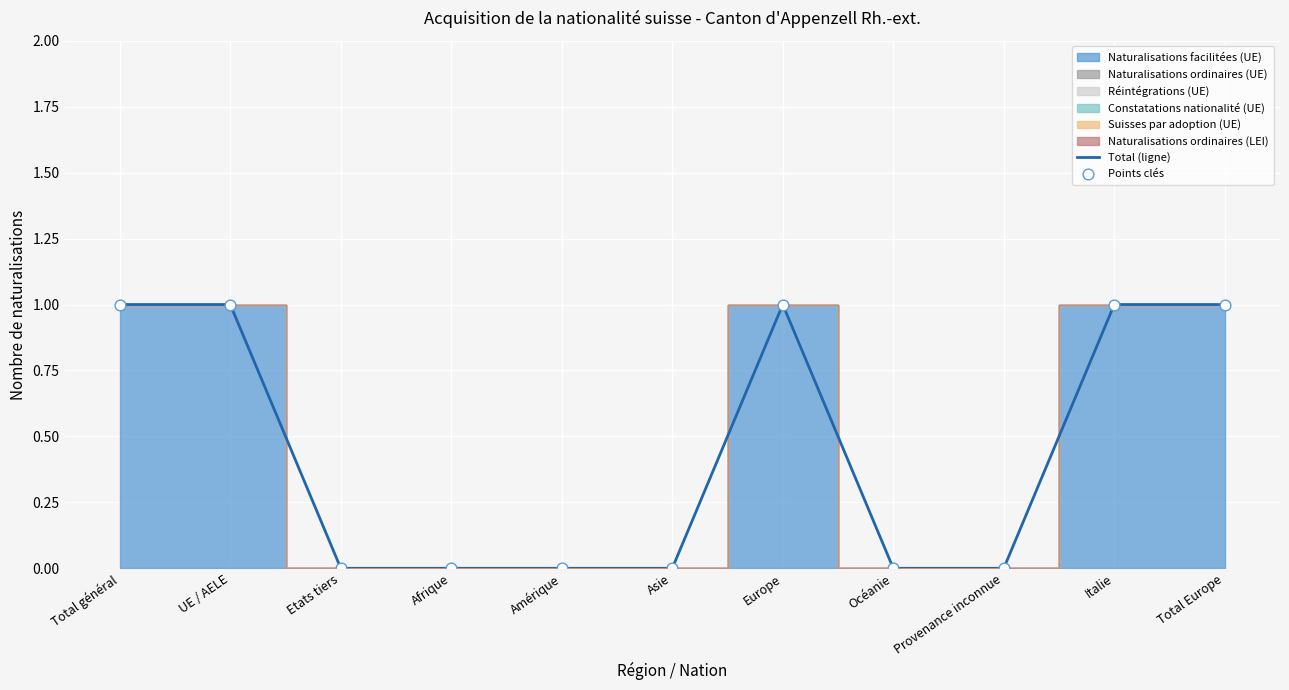

At which category is the sum across all series the highest?

Total général